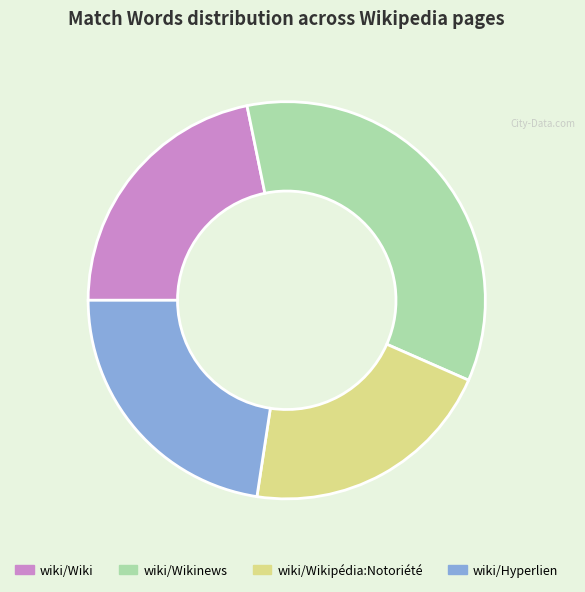

How many slices are in this pie chart?

4